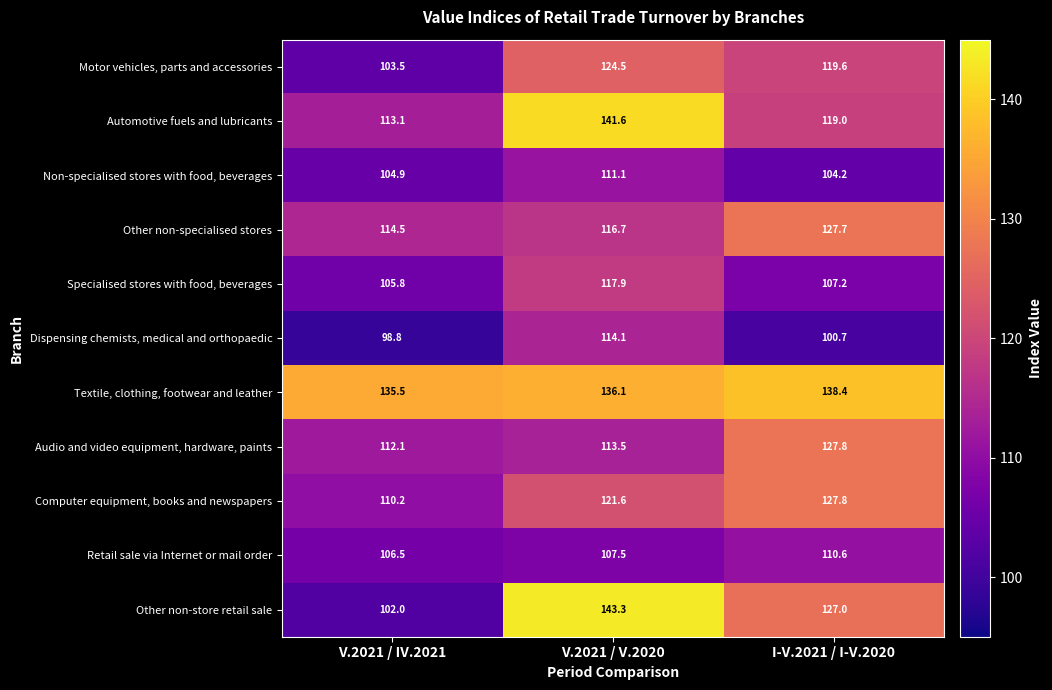

Which series has the largest total across all categories?

Textile, clothing, footwear and leather